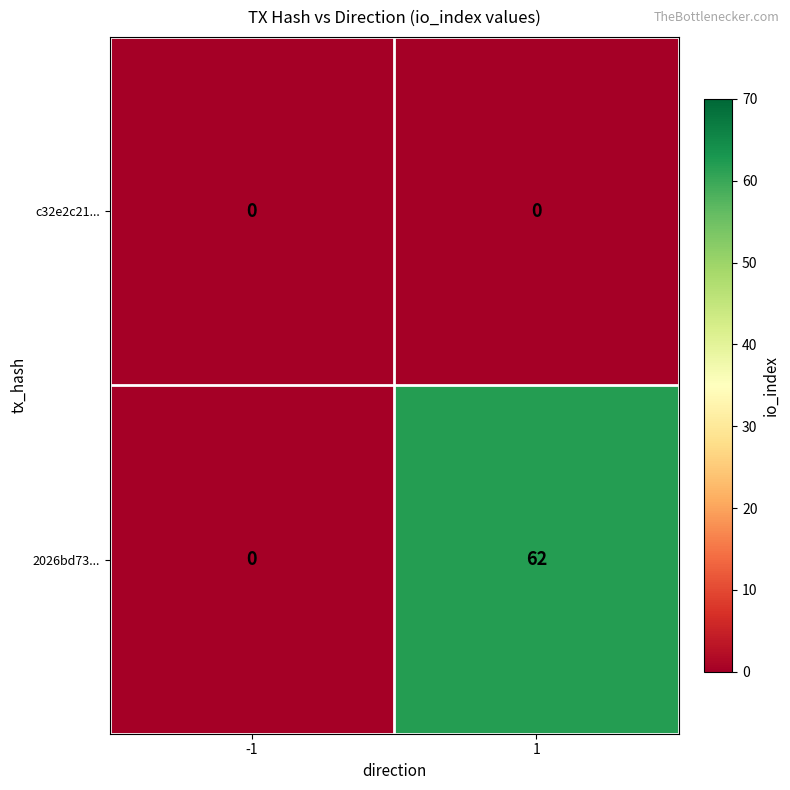

What is the difference between the 2026bd73... values at -1 and 1?

62